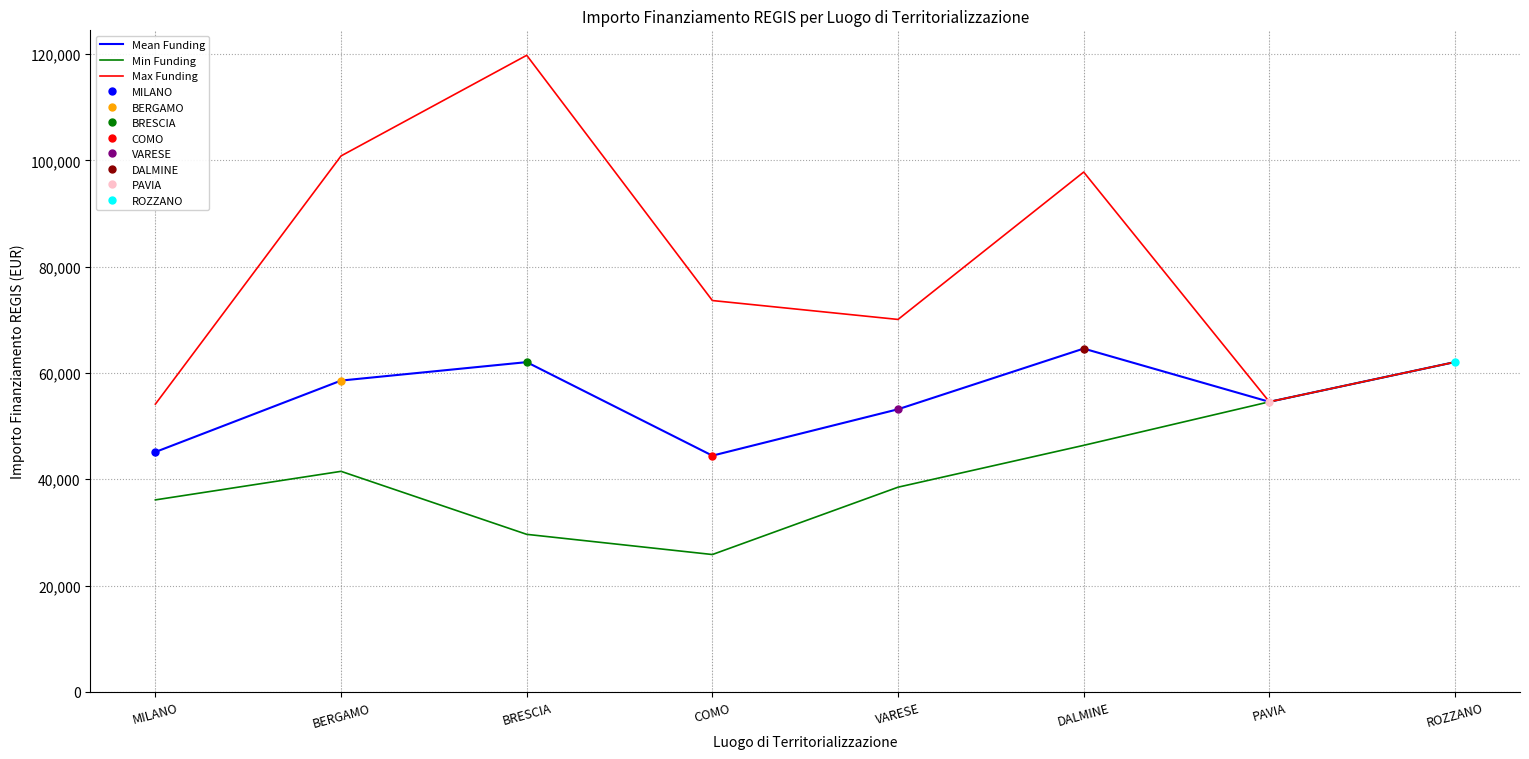

Which series has the widest spread of values?

Max Funding